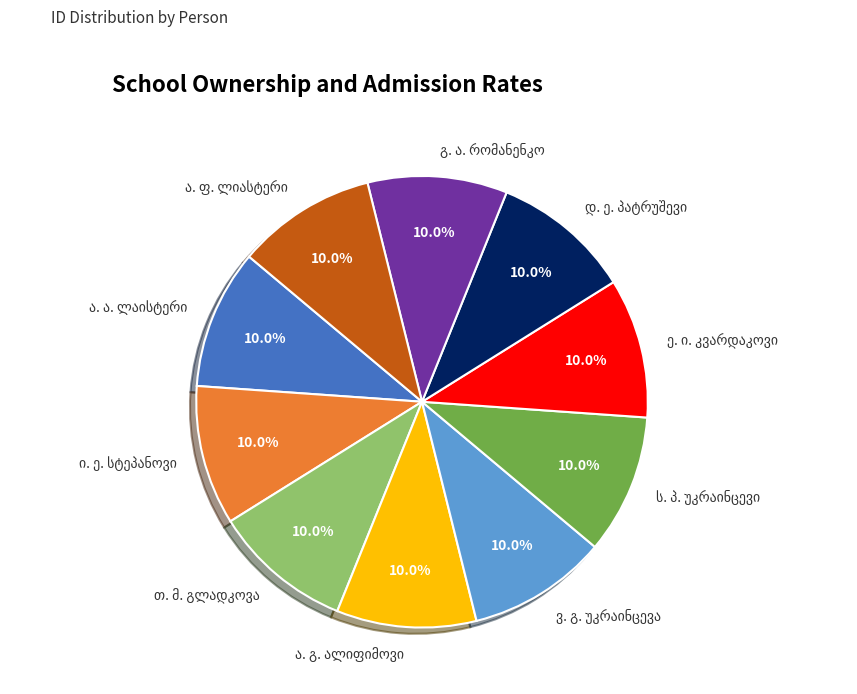

Does any single category account for the majority?

No